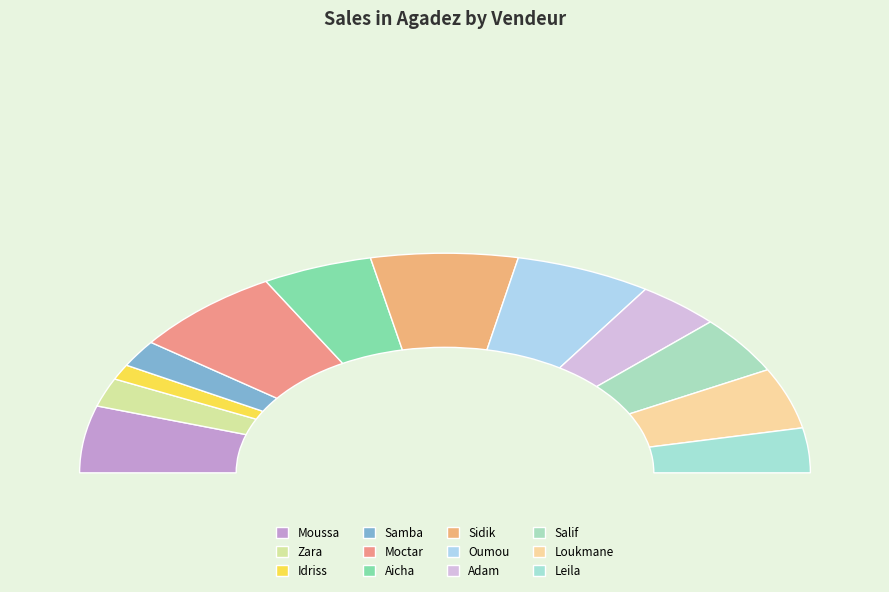

How many slices are in this pie chart?

12